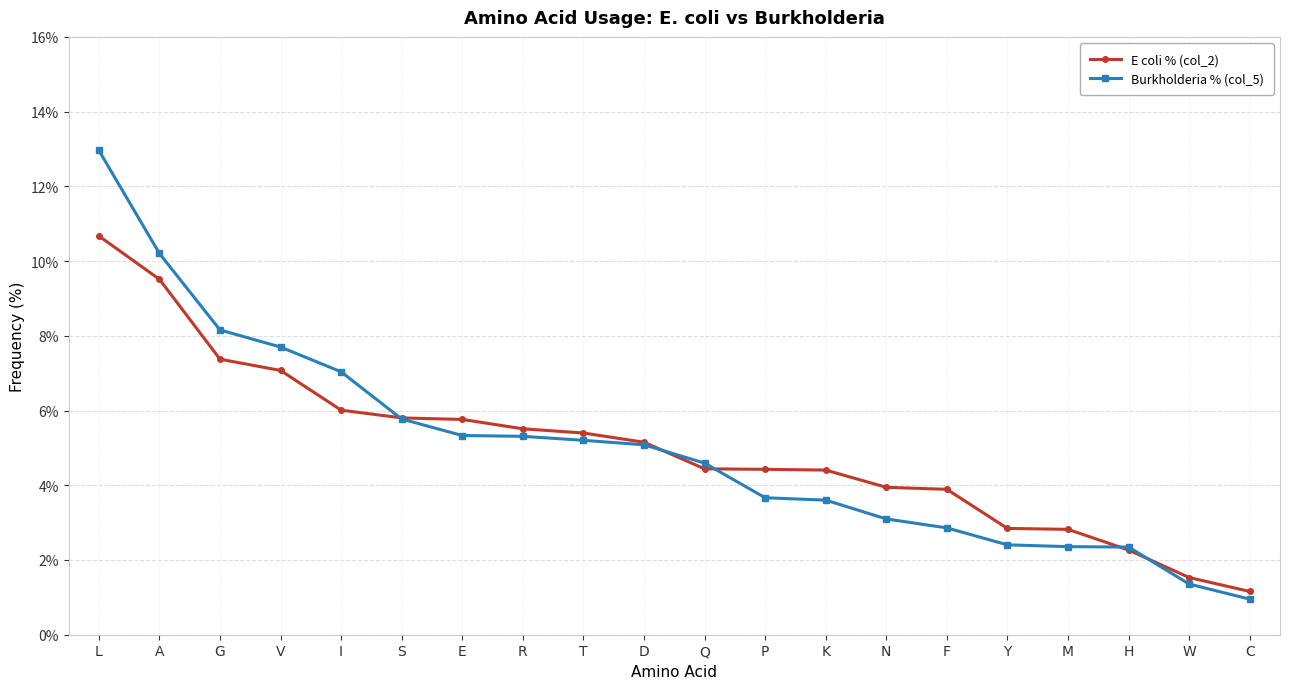

The E coli % (col_2) series shows 5.8 at E. True or false?

True